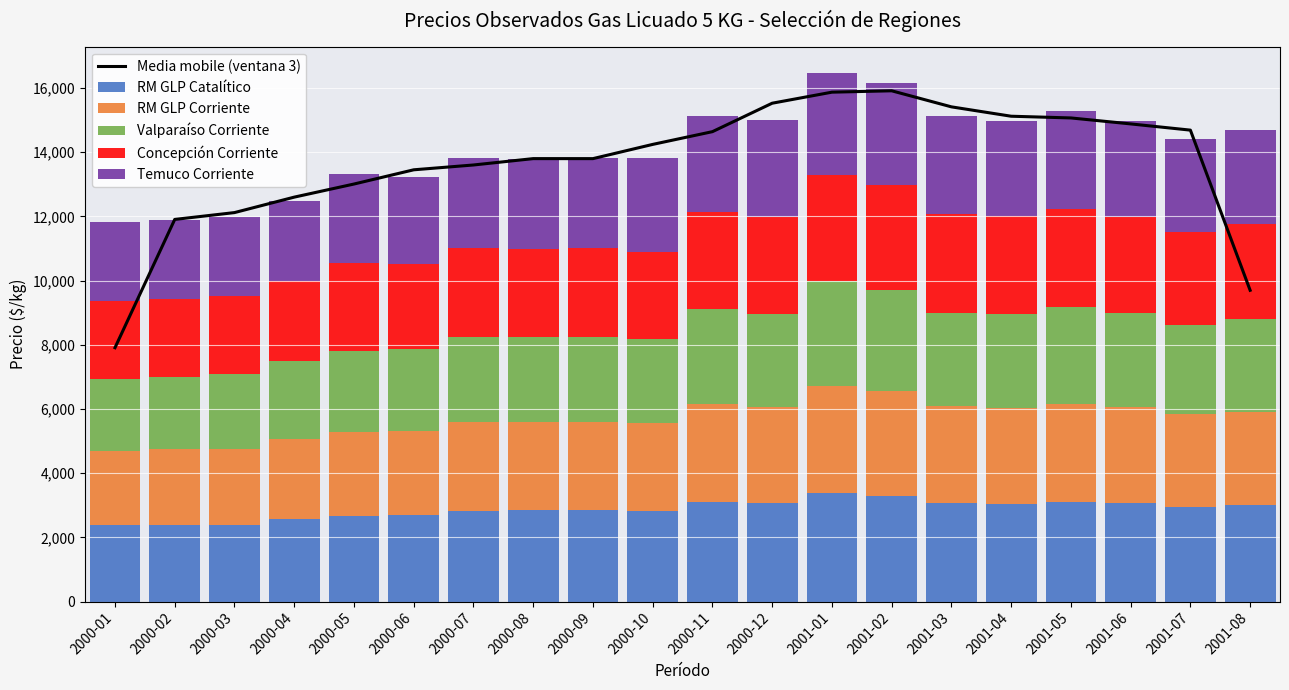

At how many categories does at least one series exceed 10958?

18